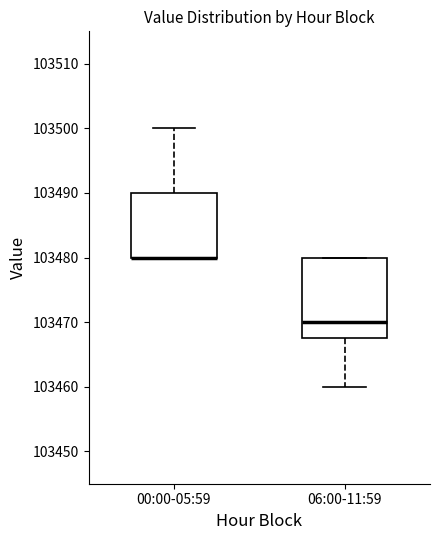

Reading left to right, read every box against the y-axis: the position of its median line, the range the box covers, and the ends of its whiskers. The values are not printed on the chart, so give them approximately, as read against the axis.

00:00-05:59: median 103480 (drawn on the box's lower edge), box 103480 to 103490, whiskers 103480 to 103500
06:00-11:59: median 103470, box 103468 to 103480, whiskers 103460 to 103480